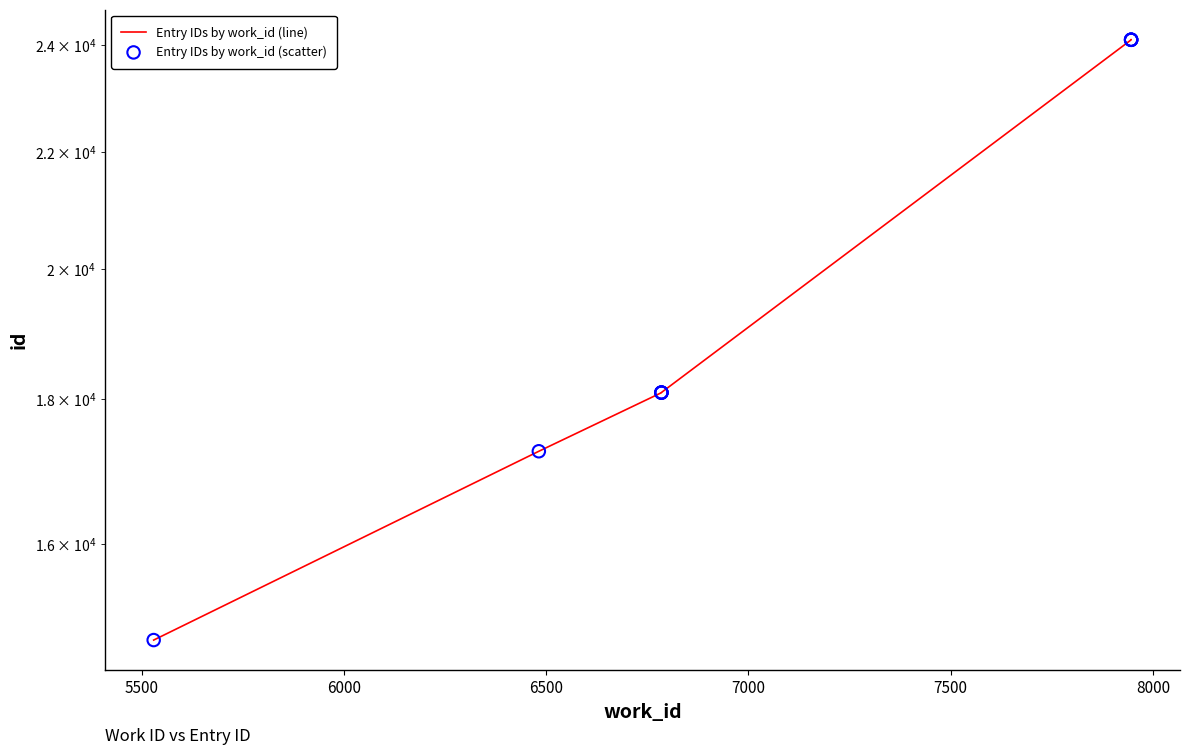

What are all the series names shown in the legend?

Entry IDs by work_id (line), Entry IDs by work_id (scatter)